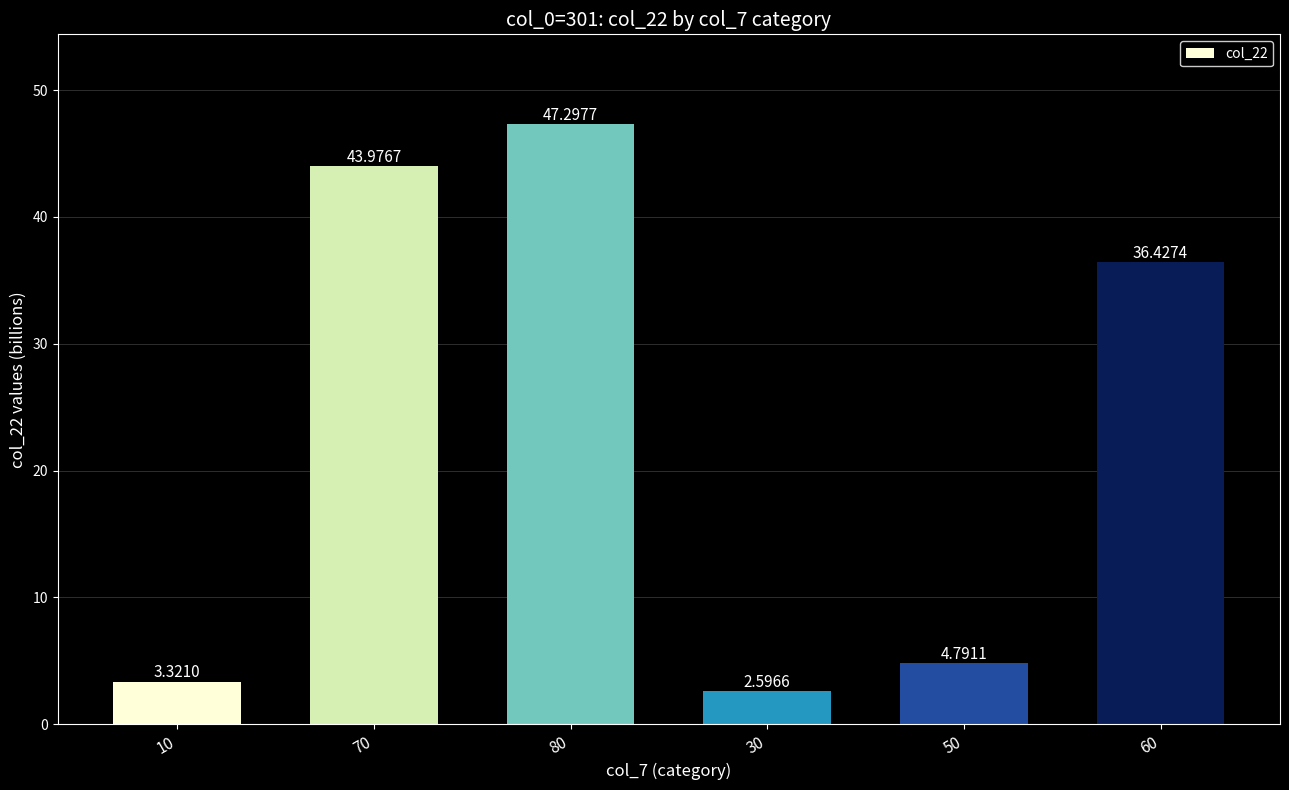

What position from the right is 30?

3